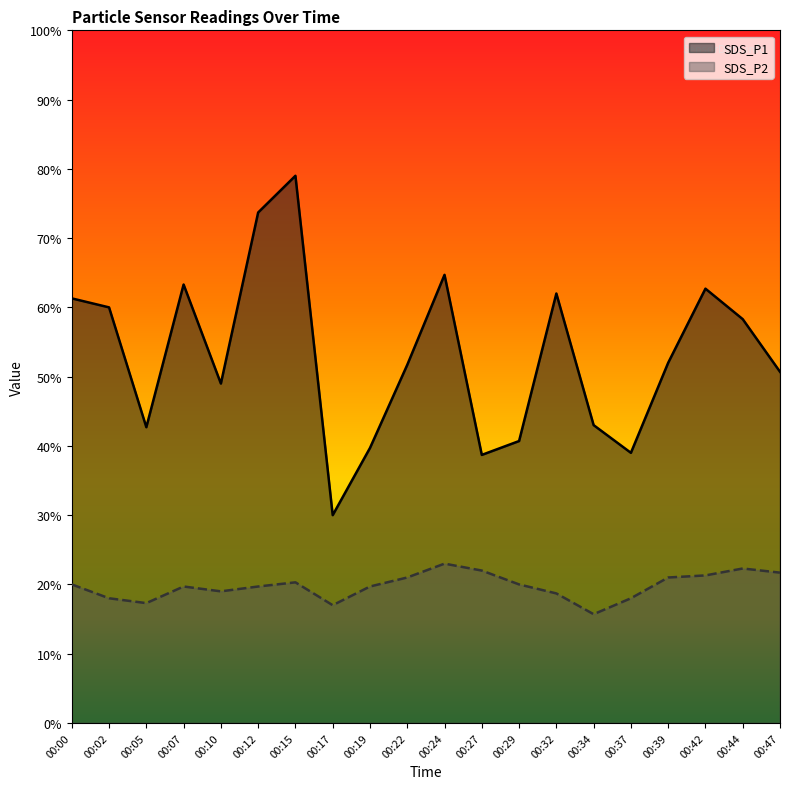

True or false: SDS_P2 and SDS_P1 cross at least once.

False